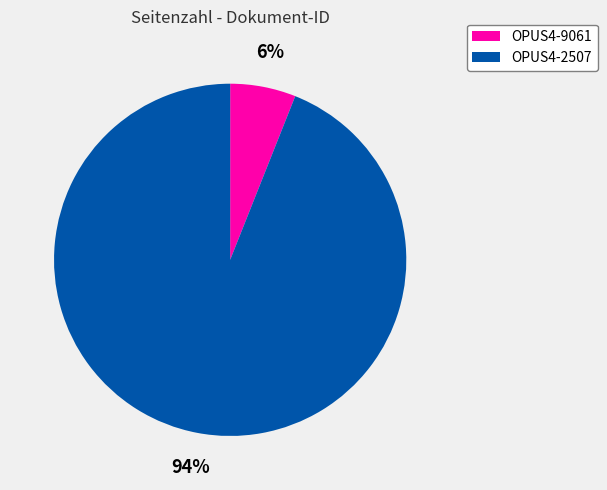

Which category has the smallest portion of the pie?

OPUS4-9061